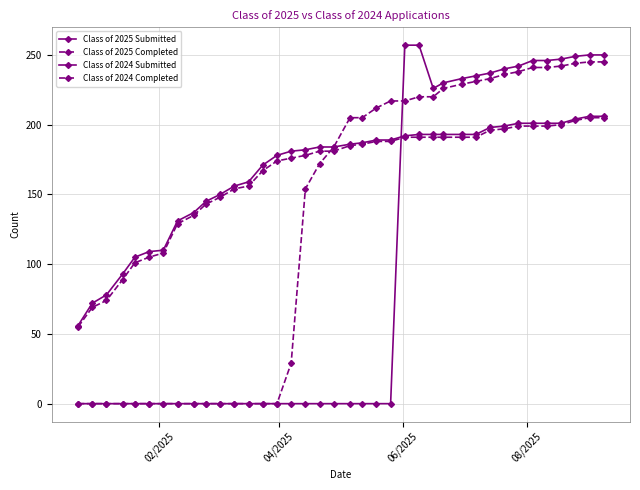

Count the number of categories in the chart.

38